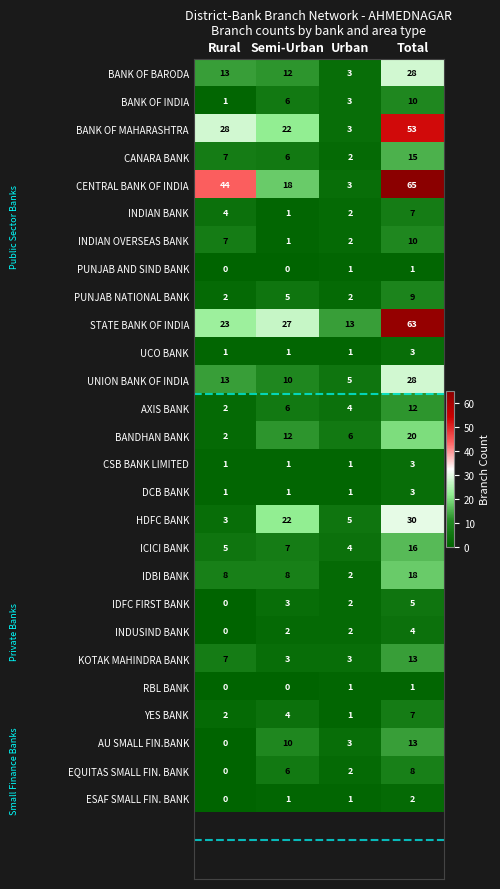

The value of UCO BANK at Semi-Urban is 1. True or false?

True